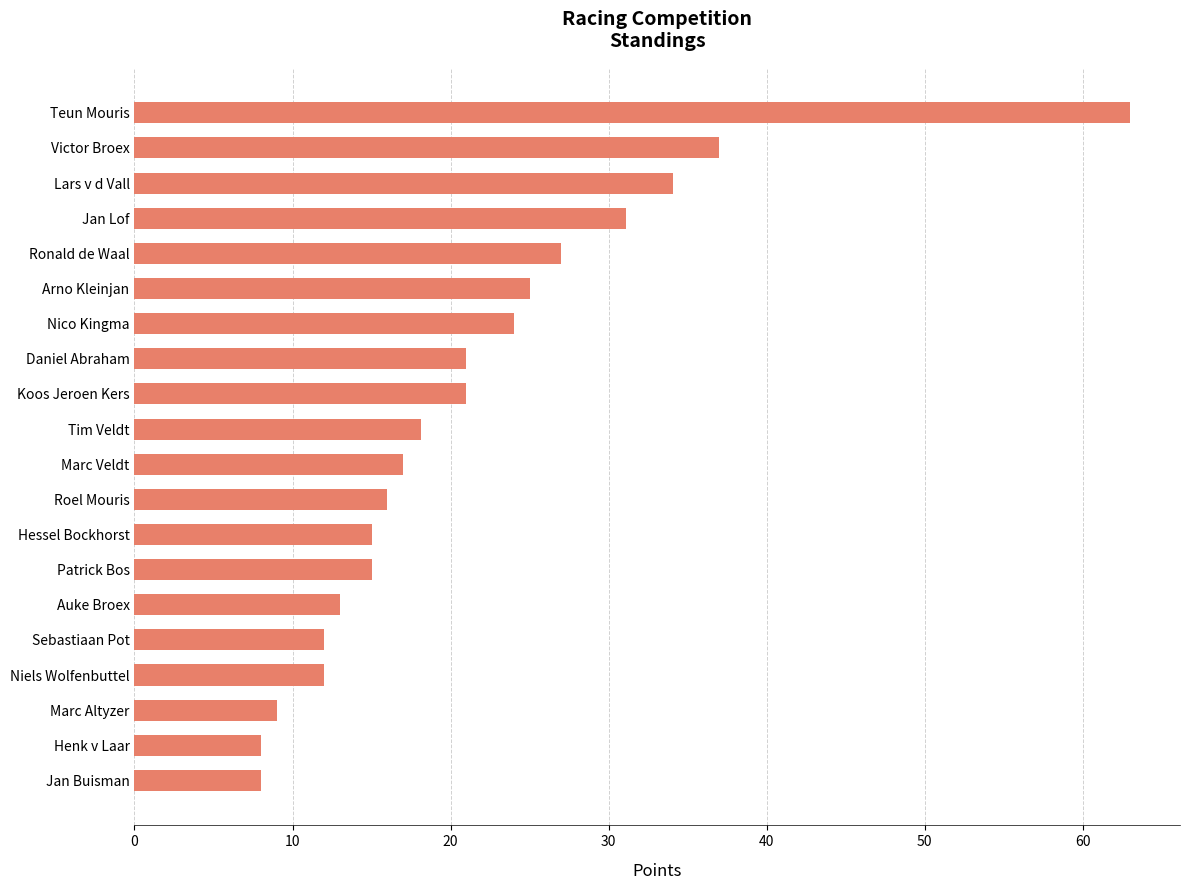

What is the greatest value displayed?

63.0